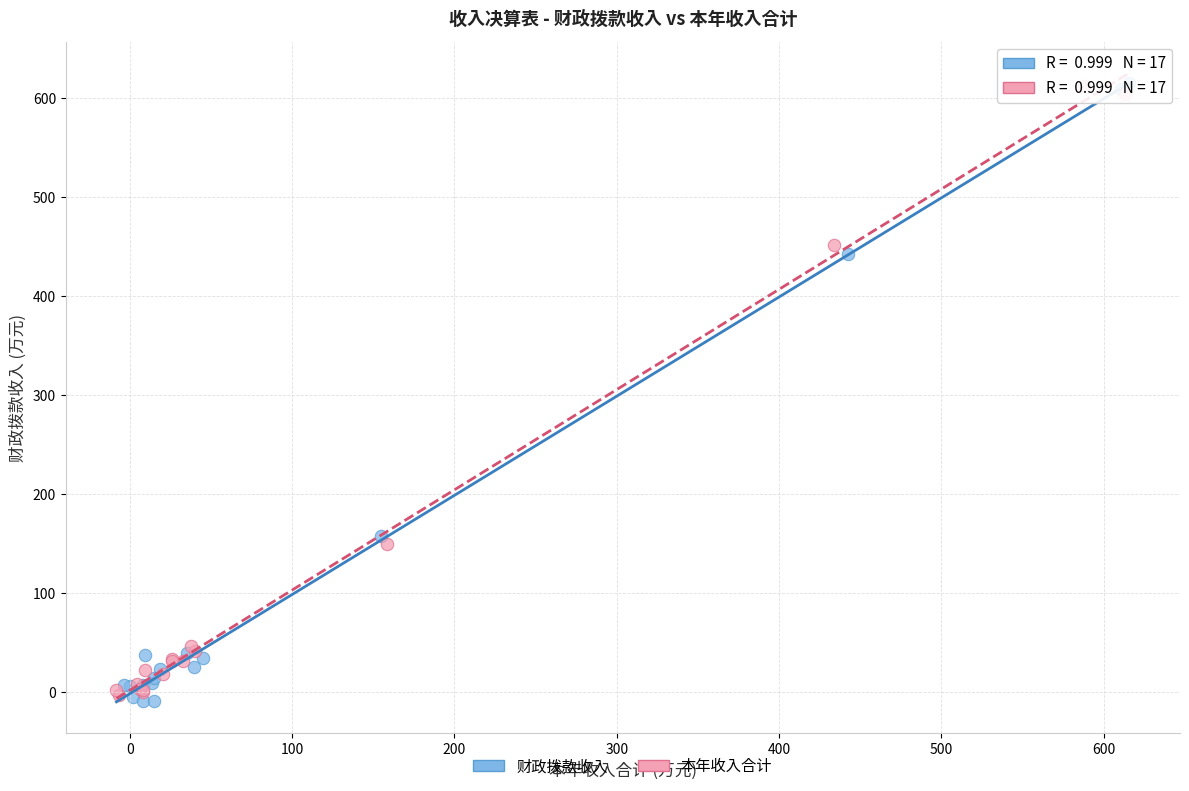

Which series reaches the minimum Y coordinate?

财政拨款收入